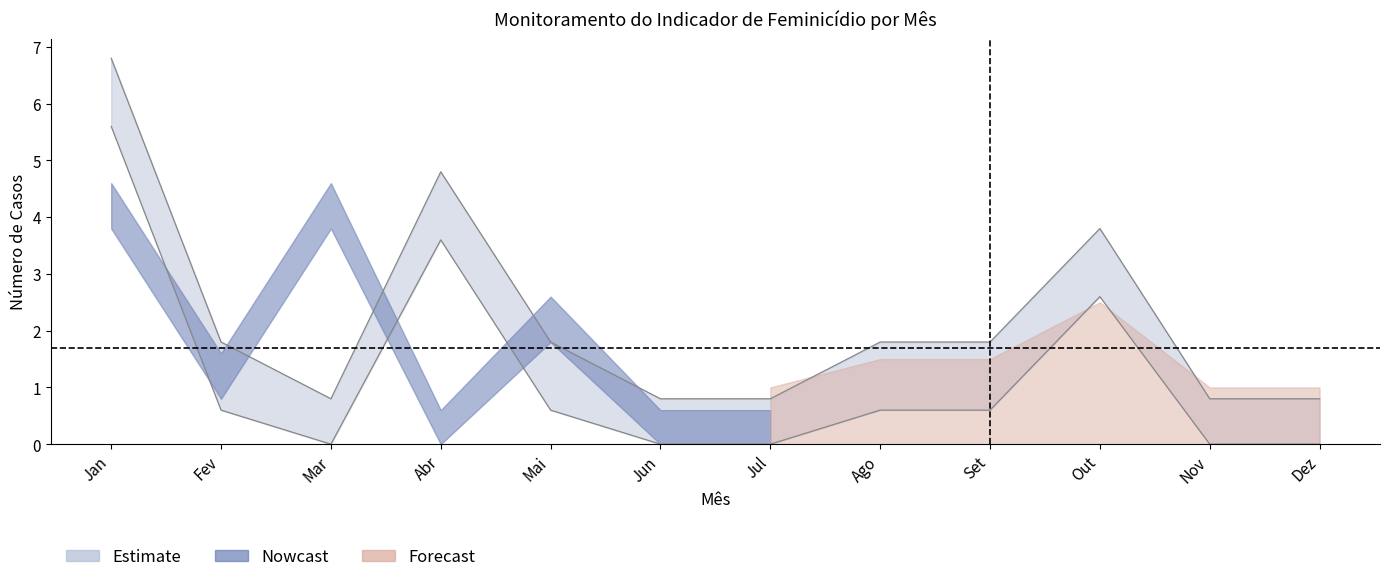

At how many categories does at least one series exceed 2?

4